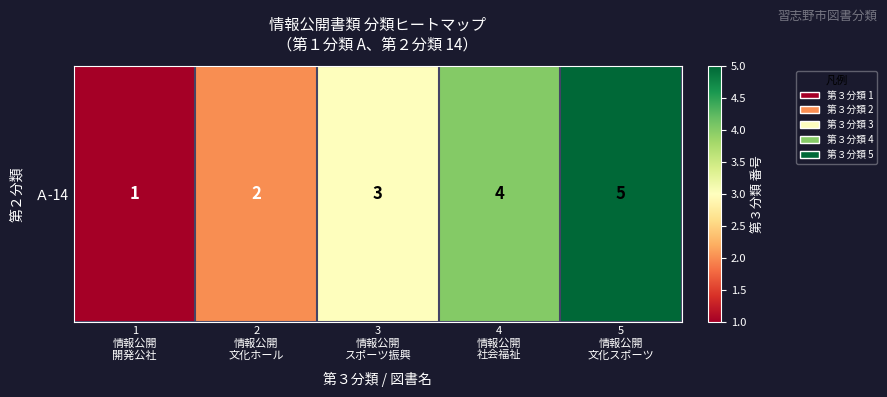

At which label does the data first exceed 3?

4
情報公開
社会福祉